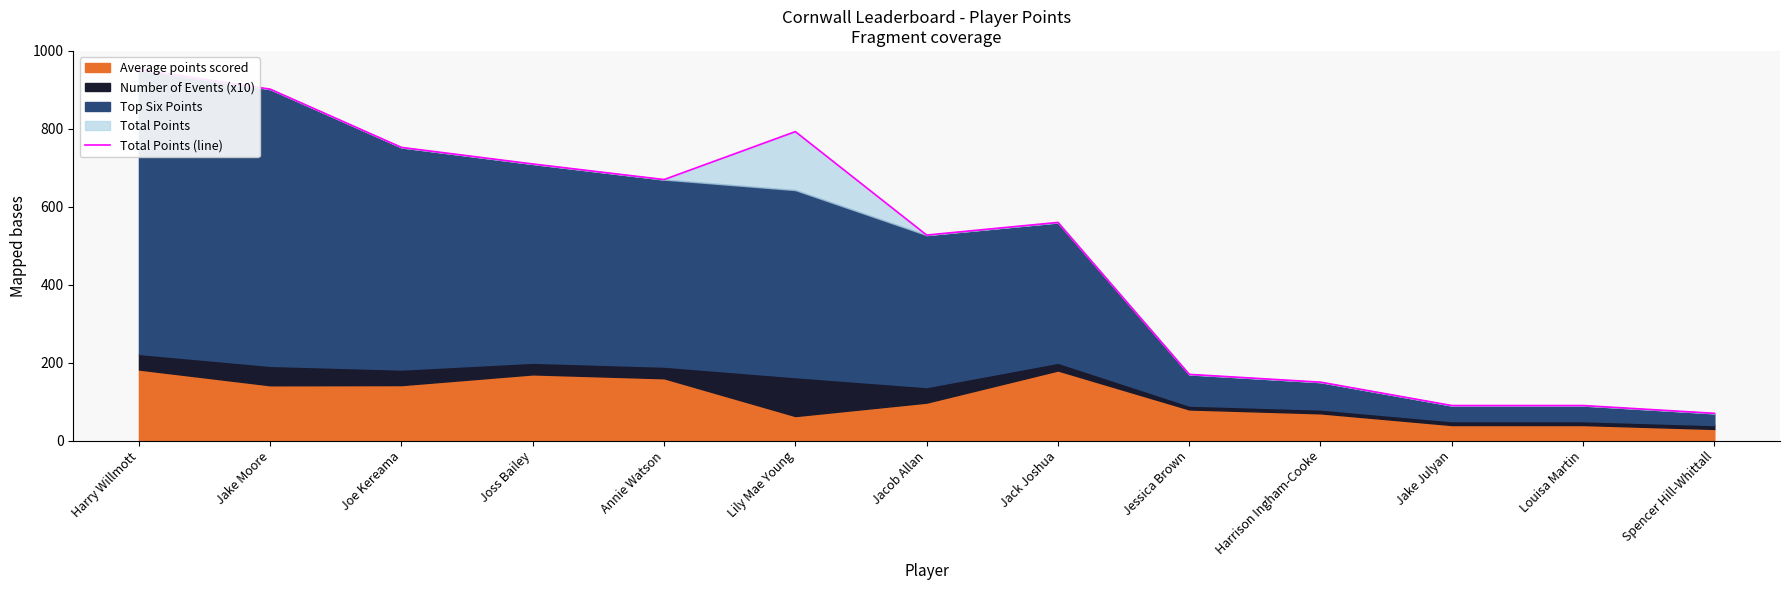

True or false: the data has more than 2 interior local peaks.

False